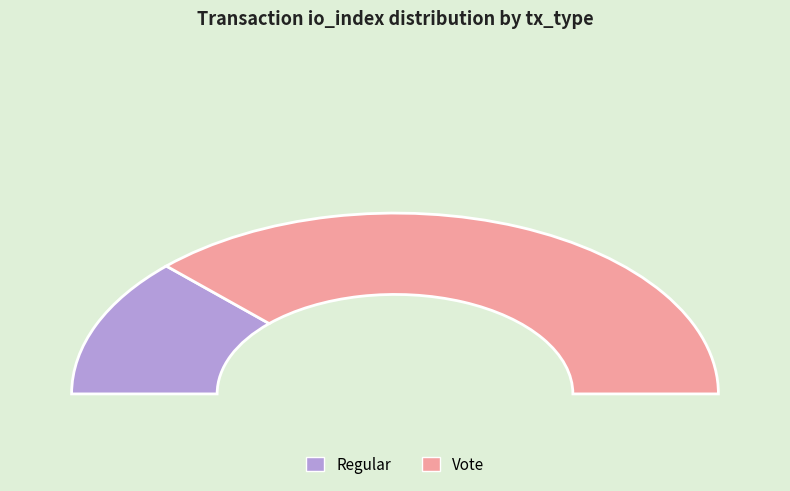

How many segments does this pie chart have?

2